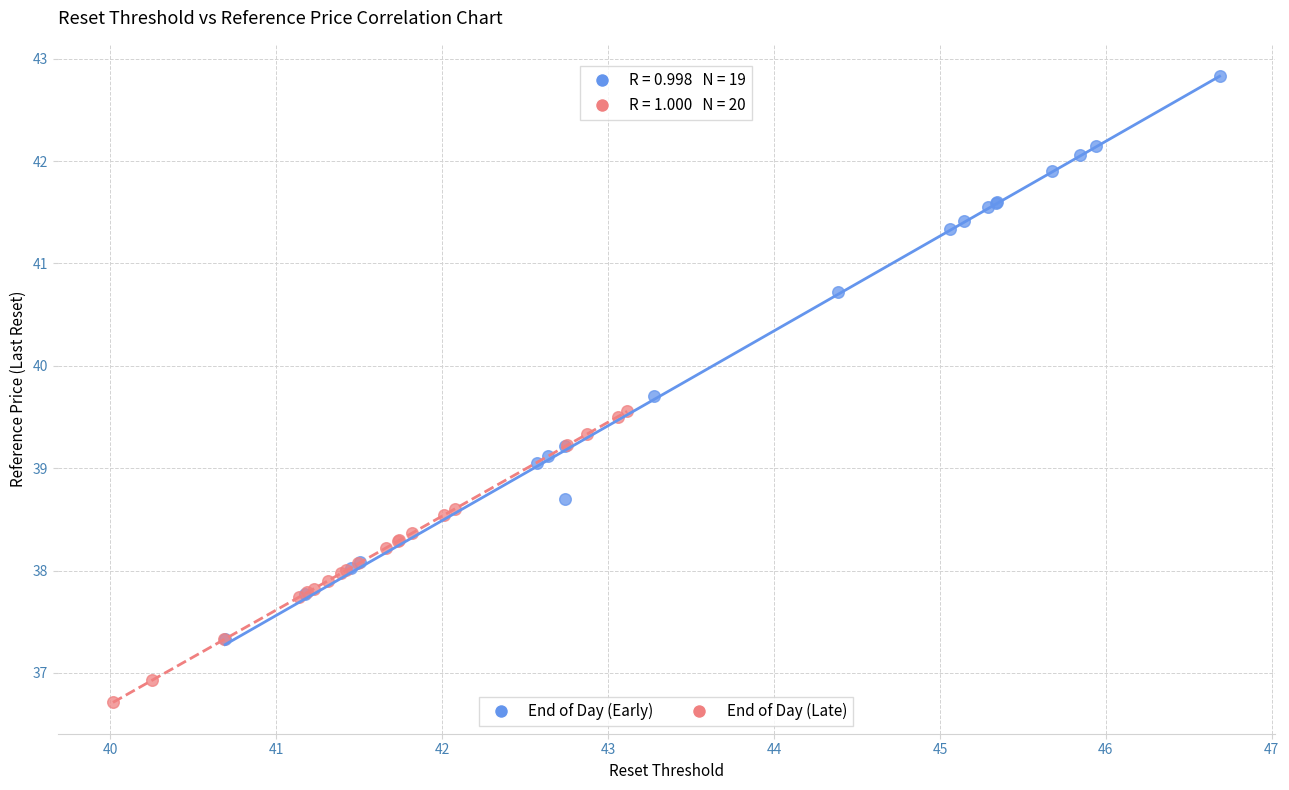

Which series has the widest spread of Y values?

End of Day (Early)